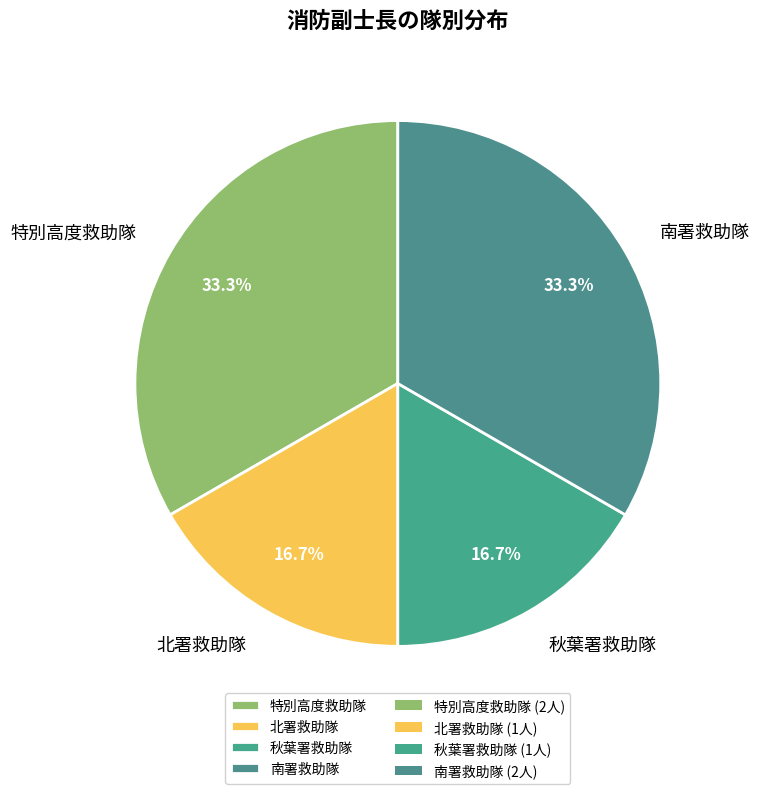

Does any single category account for the majority?

No